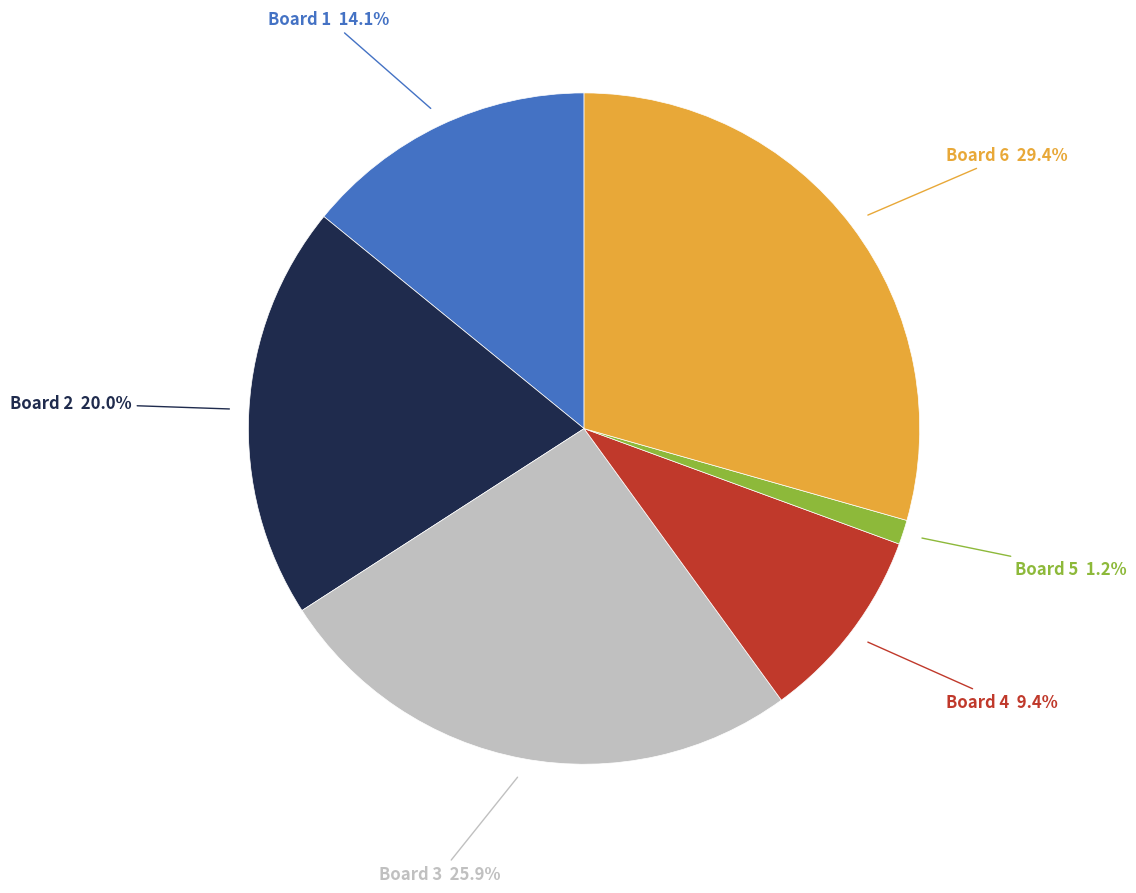

What is the smallest slice in the pie chart?

Board 5